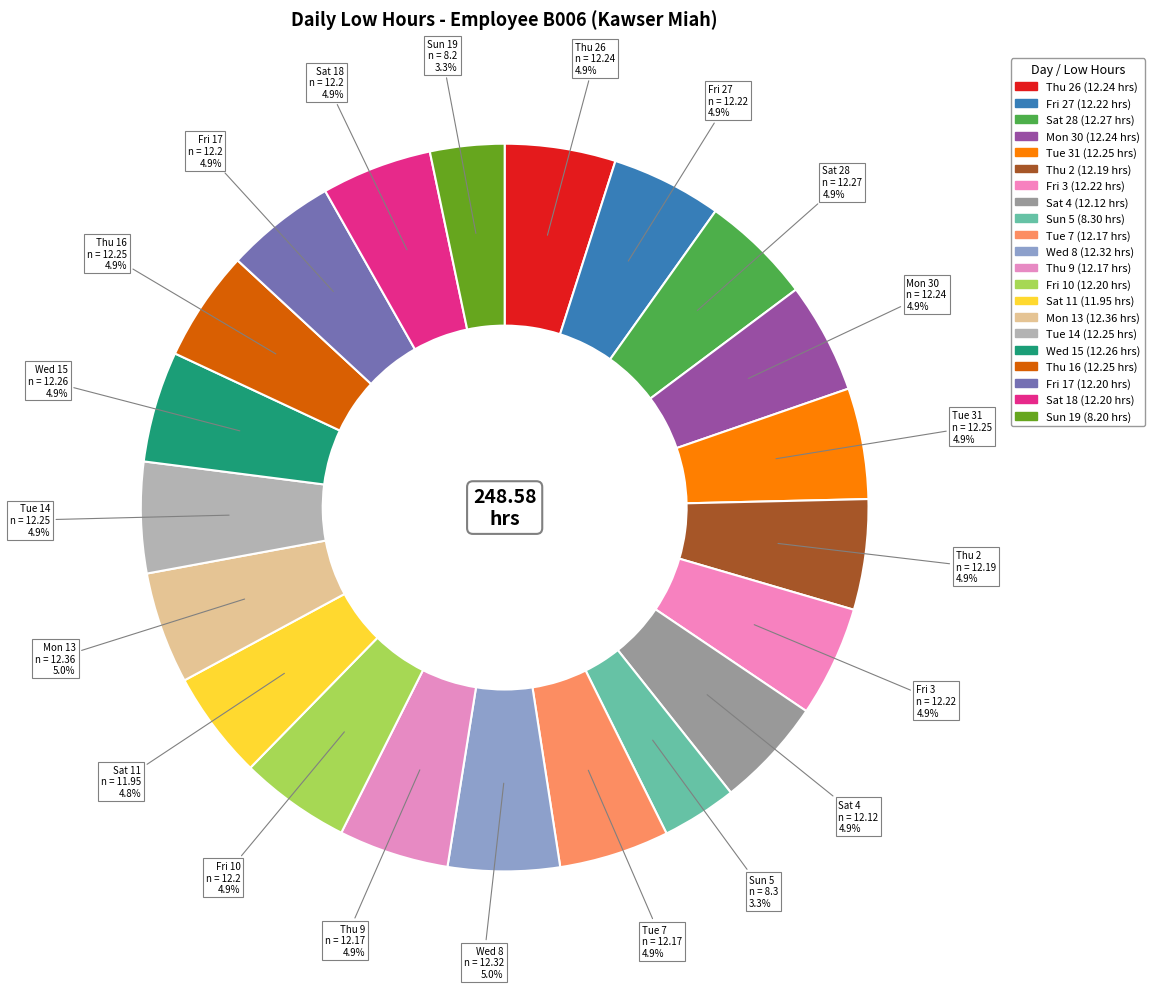

To the nearest percent, what percentage of the pie is Thu 16?

5%